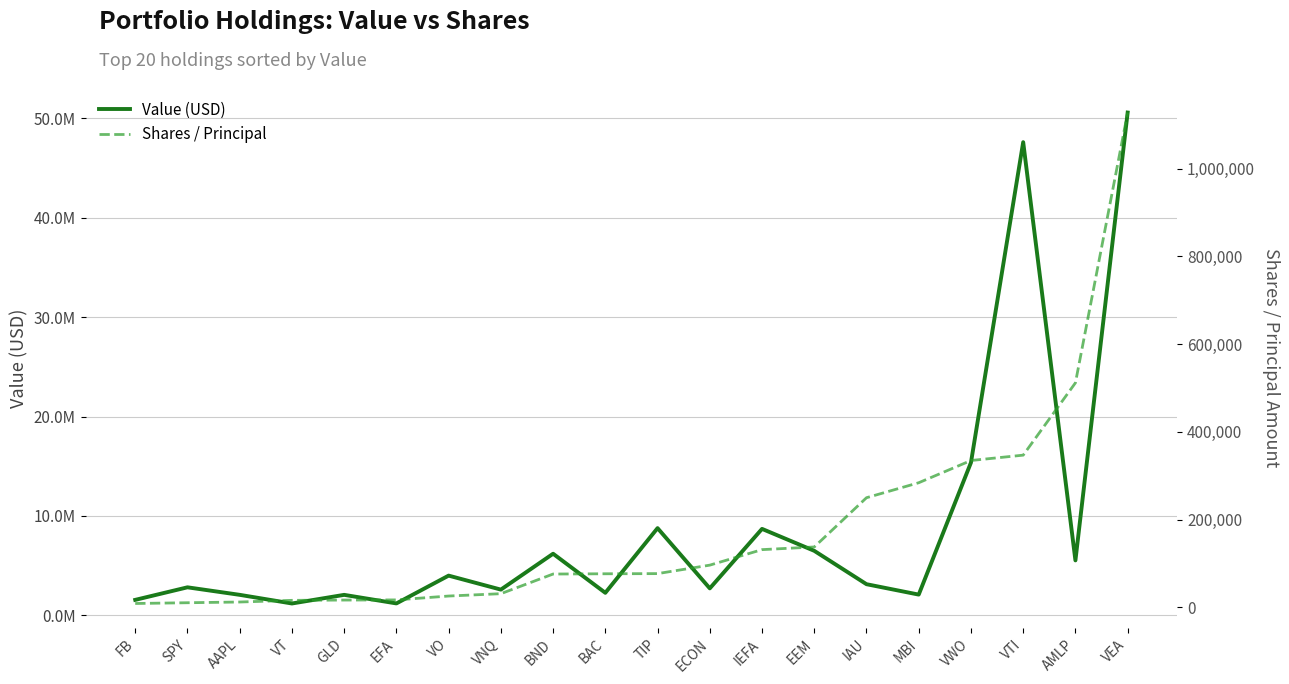

What is the maximum value shown in the chart?

50595000